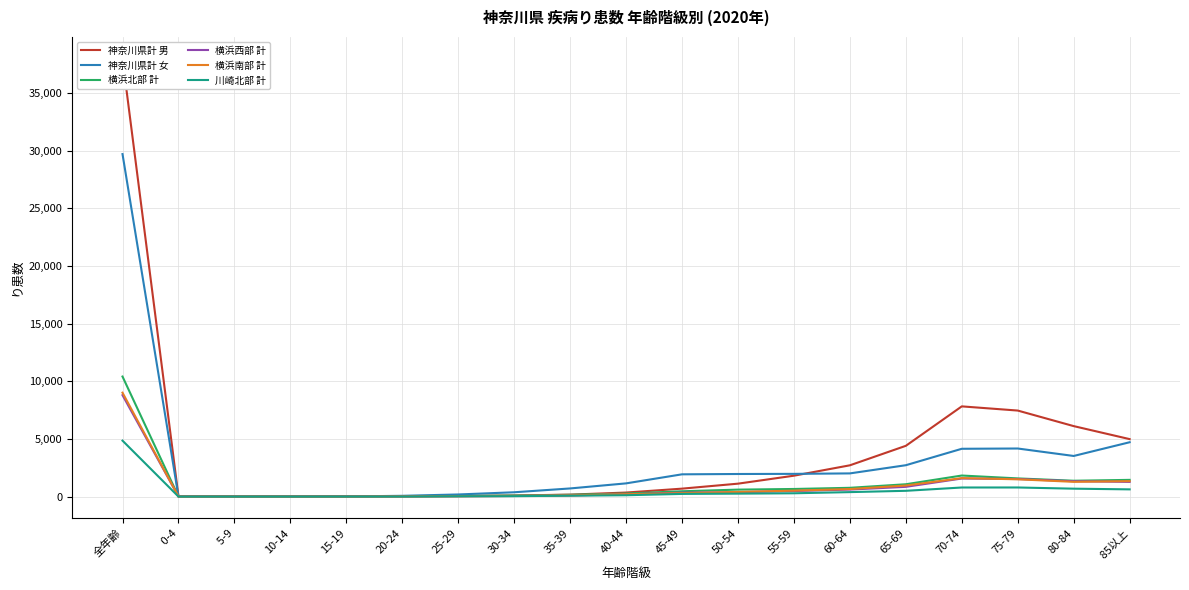

Between 70-74 and 75-79, which is larger?

70-74